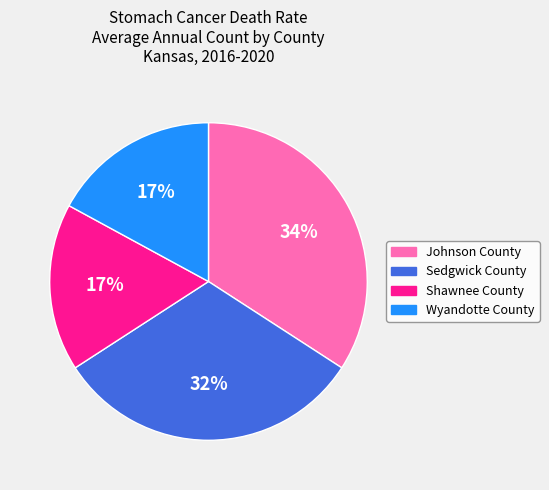

Do Johnson County and Sedgwick County together represent more than half of the pie?

Yes